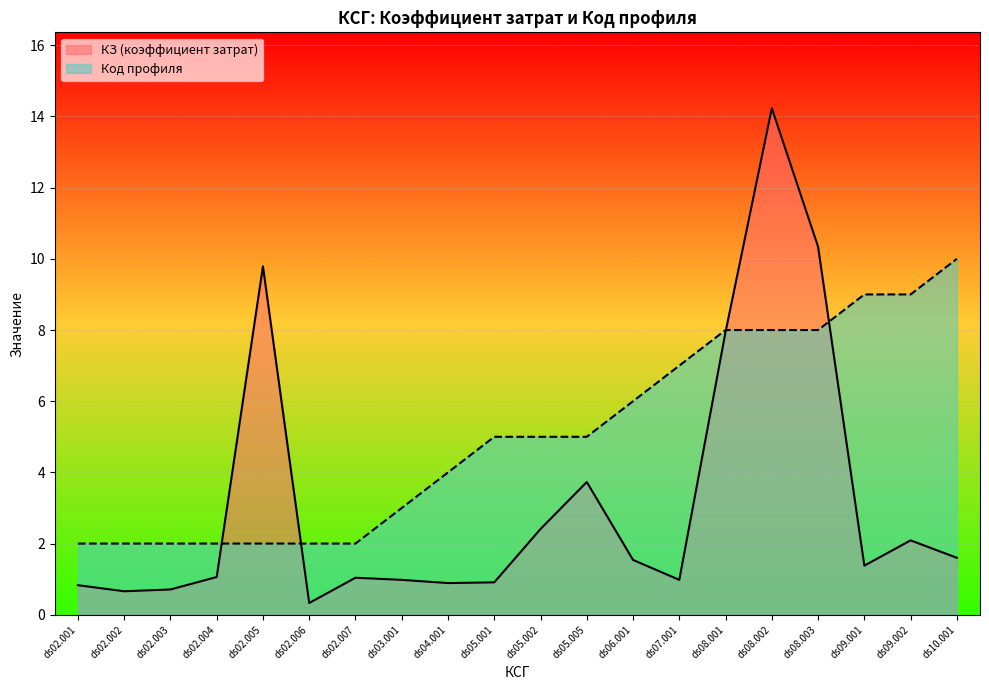

What is the difference between the second highest and second lowest values in the КЗ (коэффициент затрат) series?

9.7